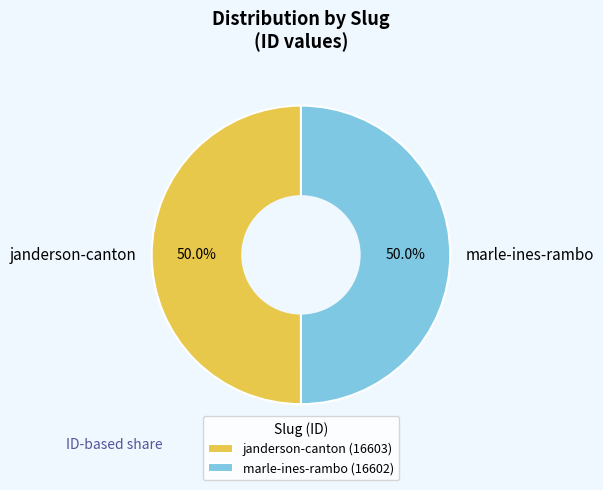

Count the number of slices in the pie.

2